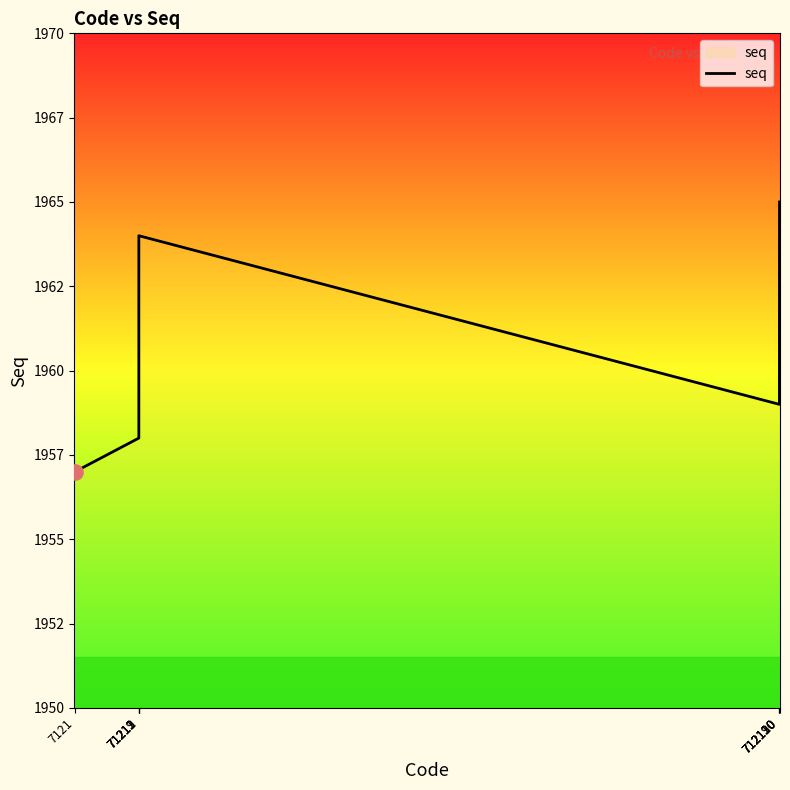

Which has a higher value, 7121 or 71219?

71219